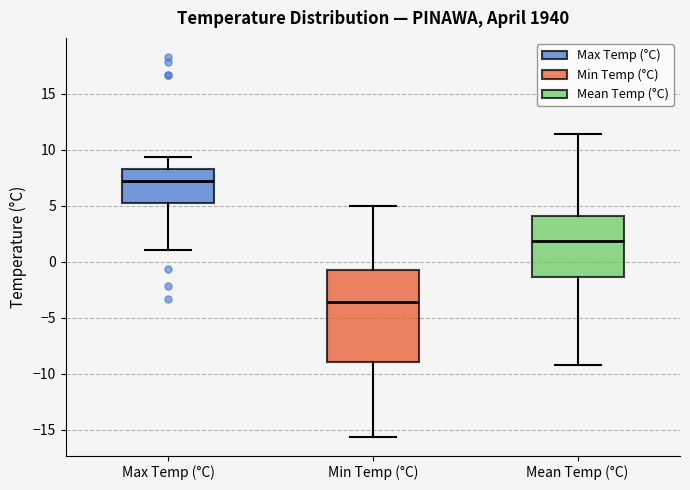

Reading left to right, transcribe this box plot: for each box, give where its median line is, the range the box spans, and where its two whiskers end, as read against the y-axis. The values are not printed on the chart, so give them approximately, as read against the axis.

Max Temp (°C): median 7.0, box 5.5 to 8.5, whiskers 1.0 to 9.5
Min Temp (°C): median -3.5, box -9.0 to -0.5, whiskers -15.5 to 5.0
Mean Temp (°C): median 2.0, box -1.5 to 4.0, whiskers -9.0 to 11.5